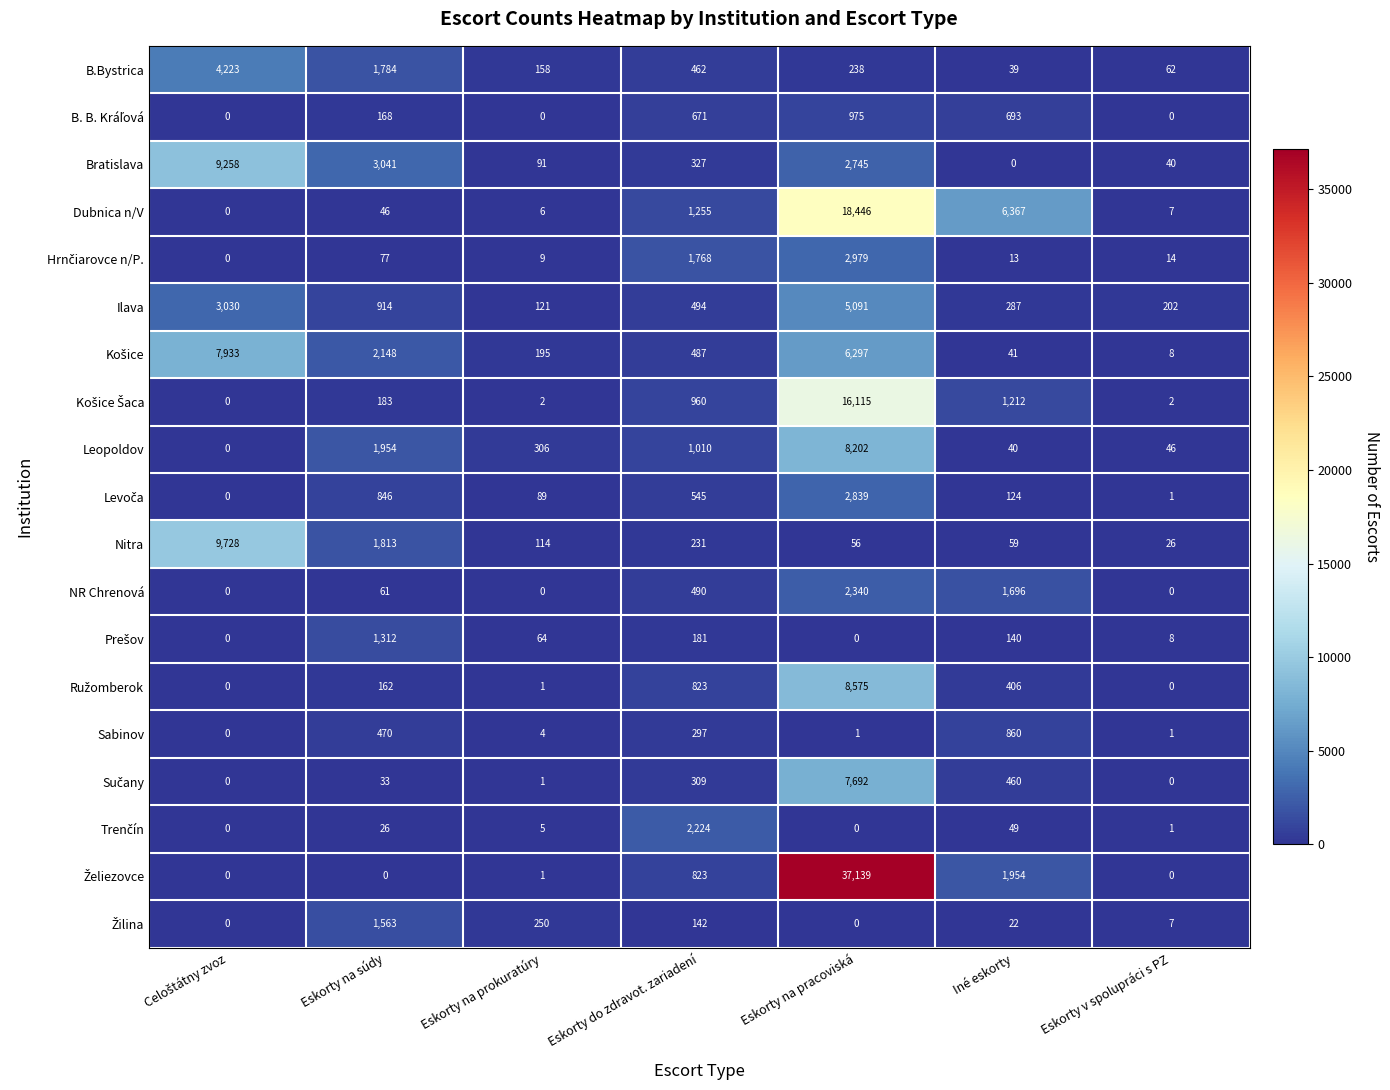

At which category is the sum across all series the highest?

Eskorty na pracoviská